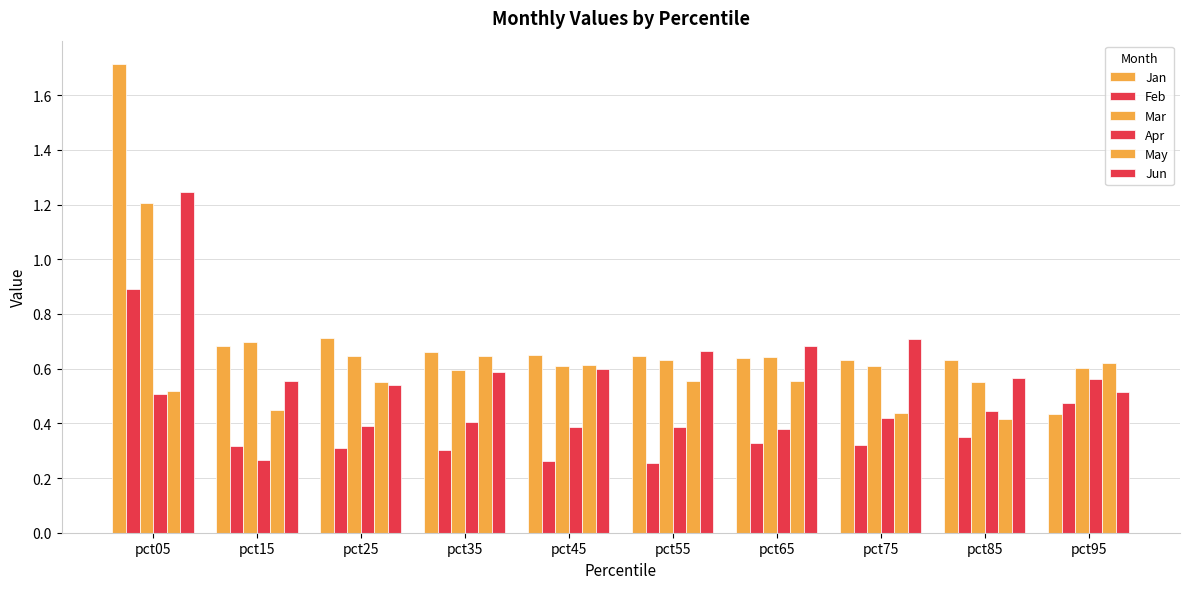

What is the difference between the highest and lowest values at pct45?

0.4